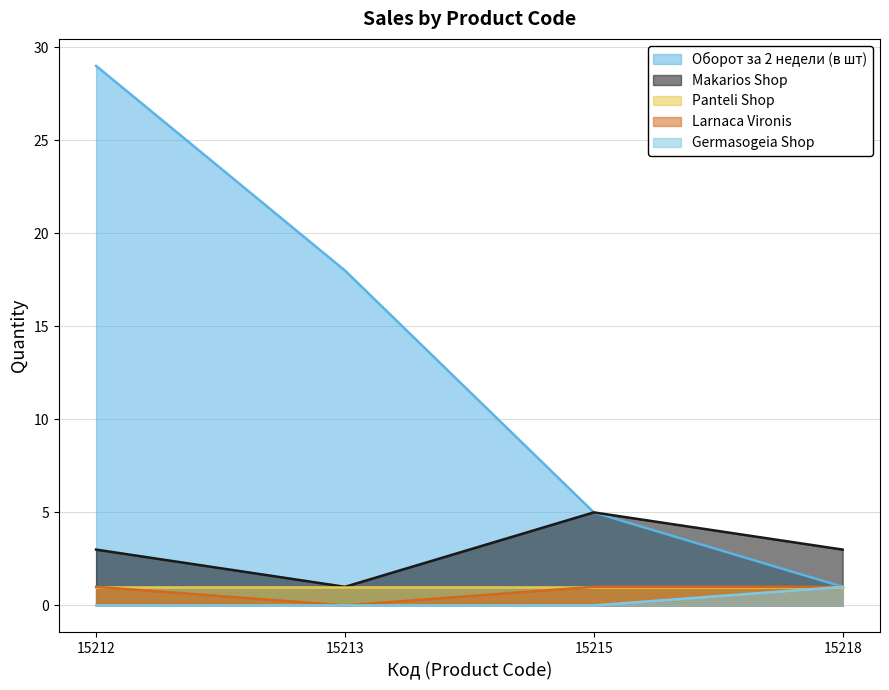

At which category does the chart reach its peak across all series?

15212